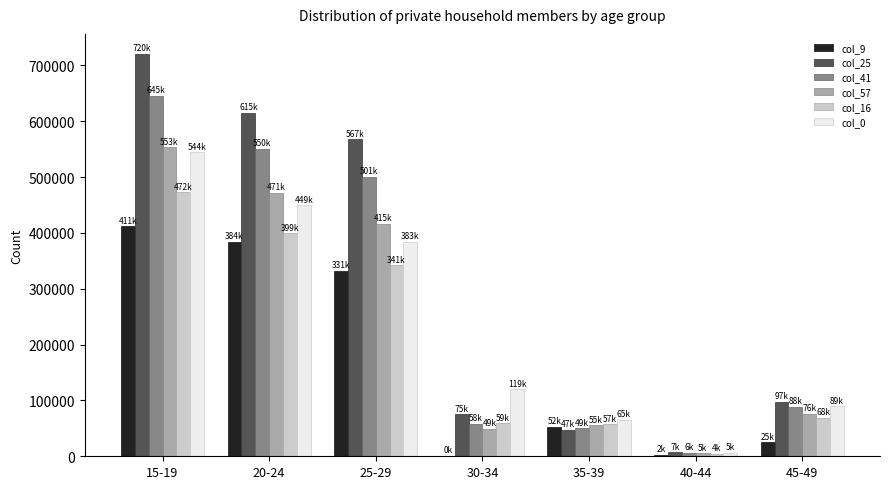

What are all the series names shown in the legend?

col_9, col_25, col_41, col_57, col_16, col_0